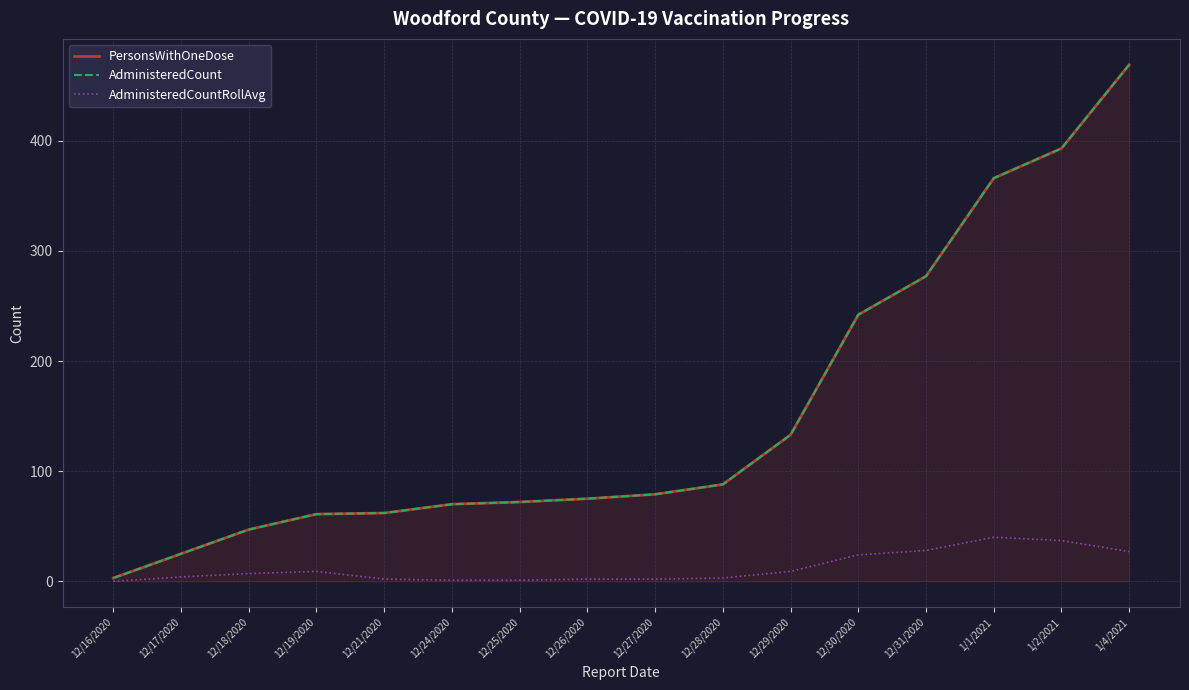

What position from the right is 12/21/2020?

12